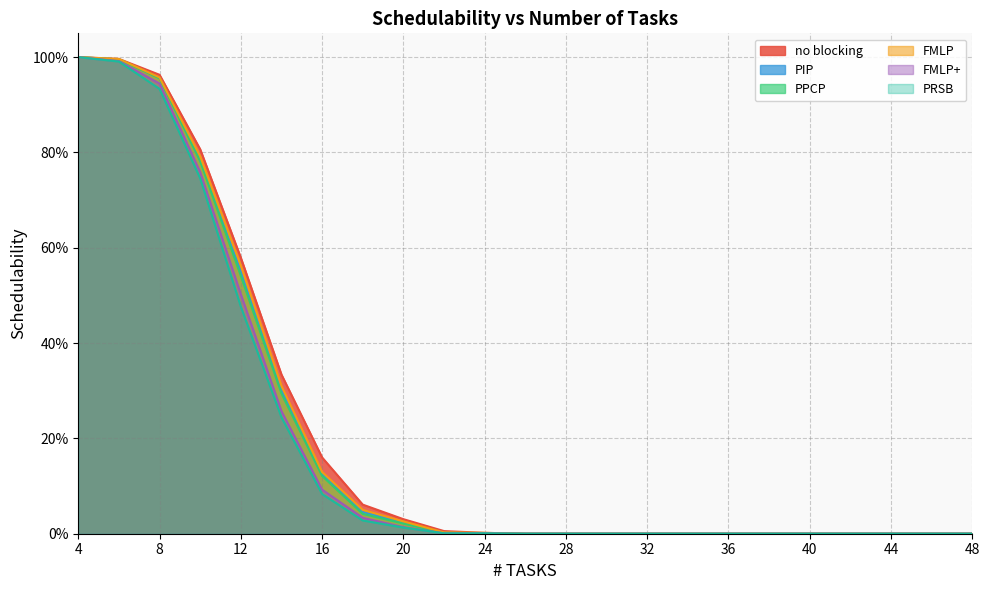

What is the average value of the PRSB series?

0.2